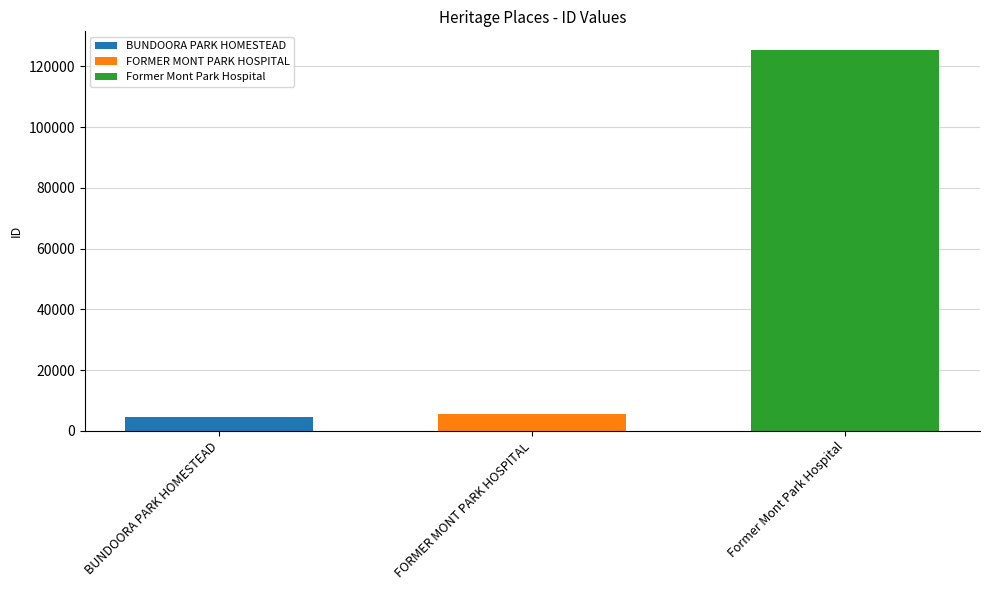

What is the lowest value of the Former Mont Park Hospital series?

125307